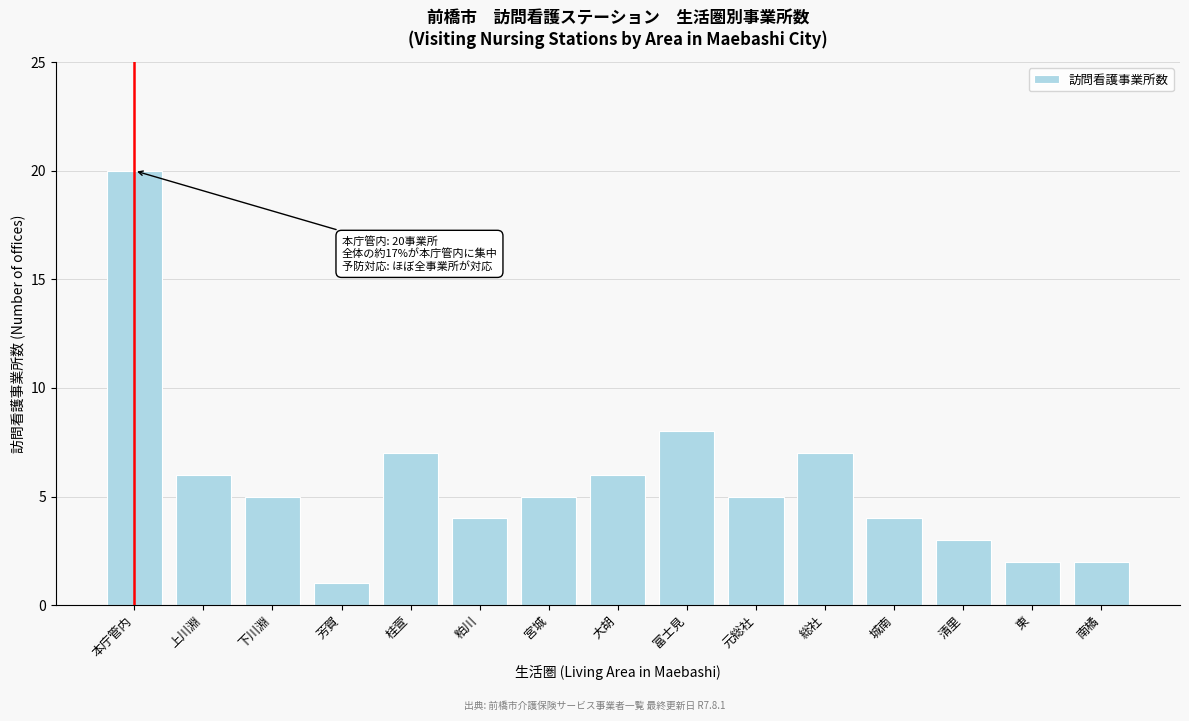

Reading right to left, what are all the values shown in this chart?

2	2	3	4	7	5	8	6	5	4	7	1	5	6	20